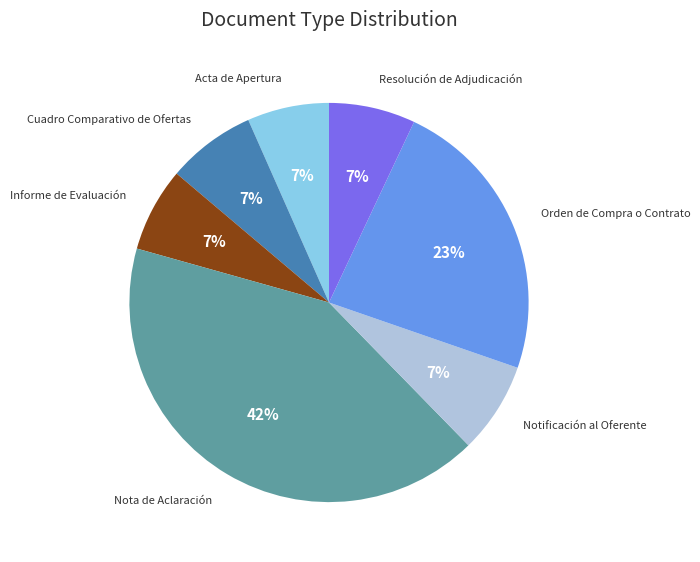

Is there any slice that represents more than half of the pie?

No